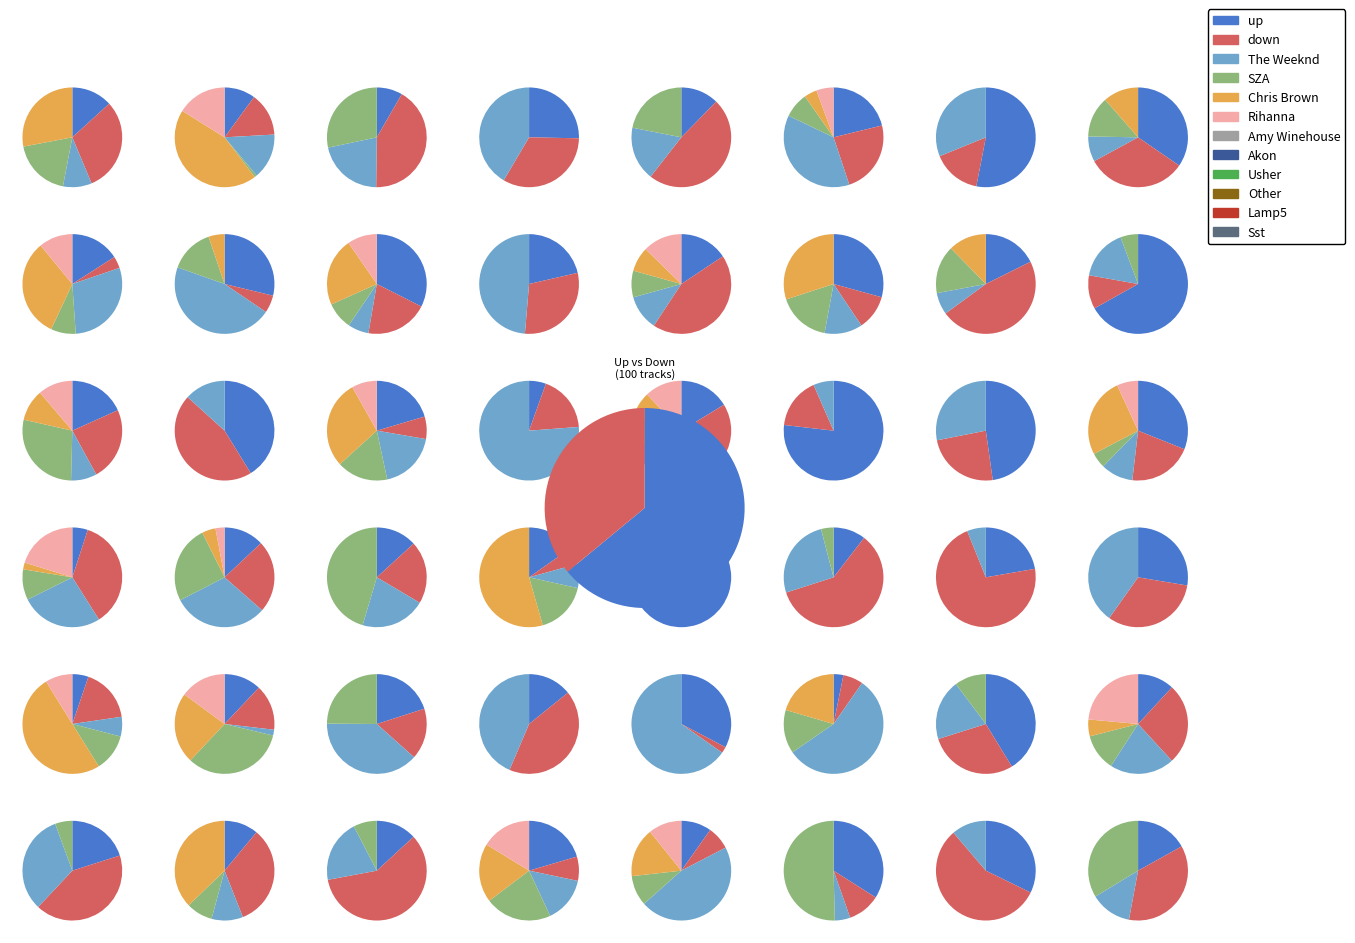

How many slices are in this pie chart?

2